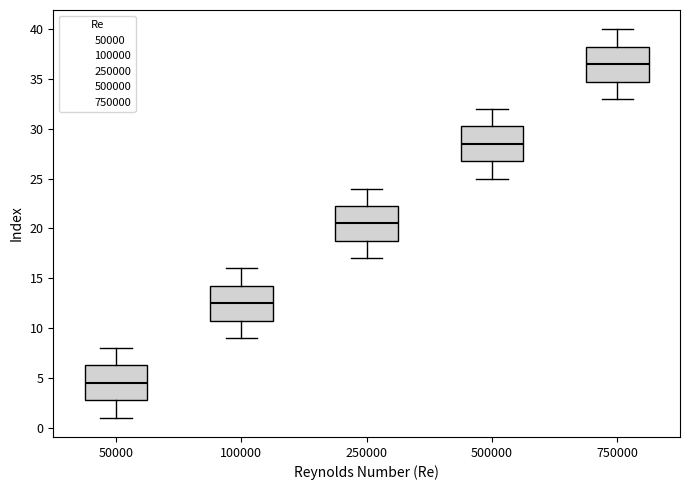

Which box's median line is the highest?

750000